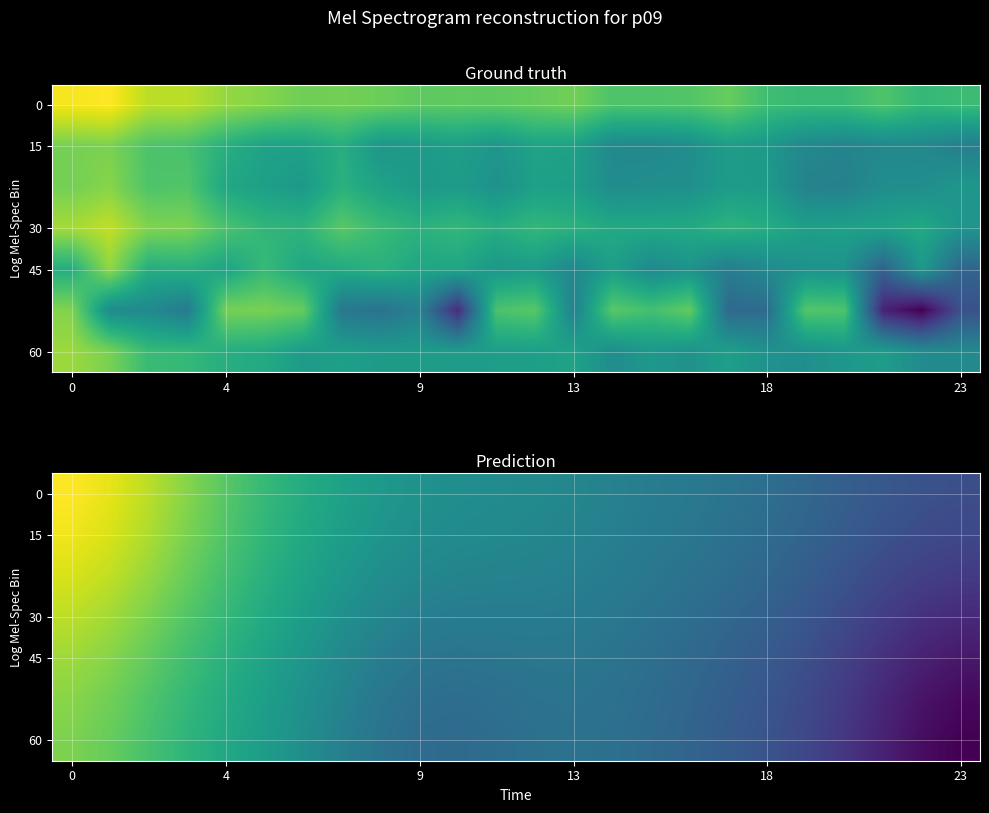

Is it true that 0 equals 9.3 at 13?

True